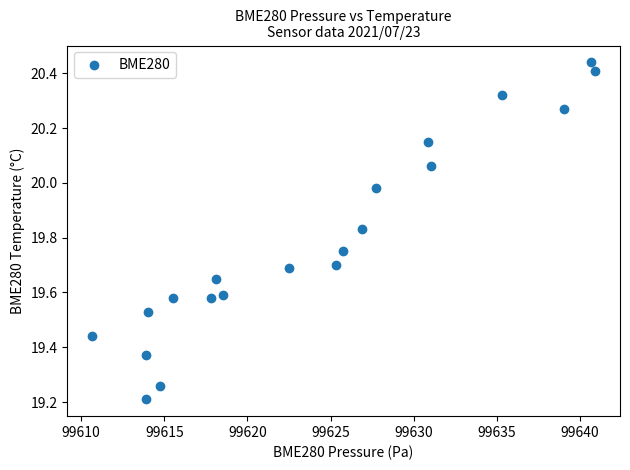

What Y value in the scatter plot is closest to 19?

19.2